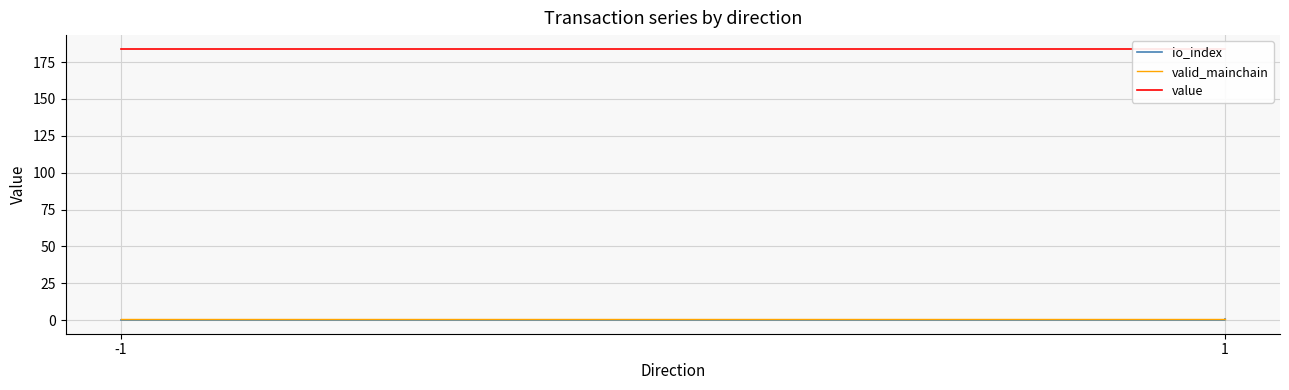

How many series are shown in this chart?

3